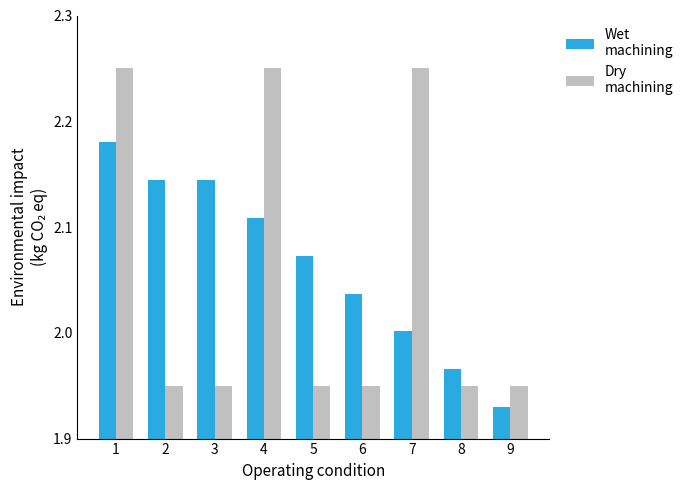

Which label corresponds to the smallest value in the chart?

9